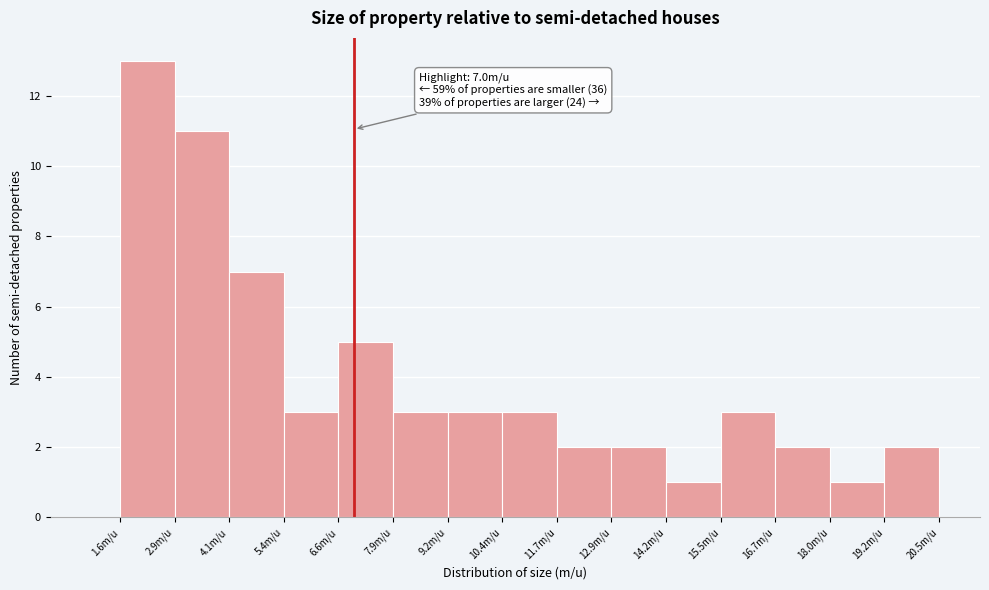

Which range on the x-axis has the tallest bar?

1.60 to 2.86